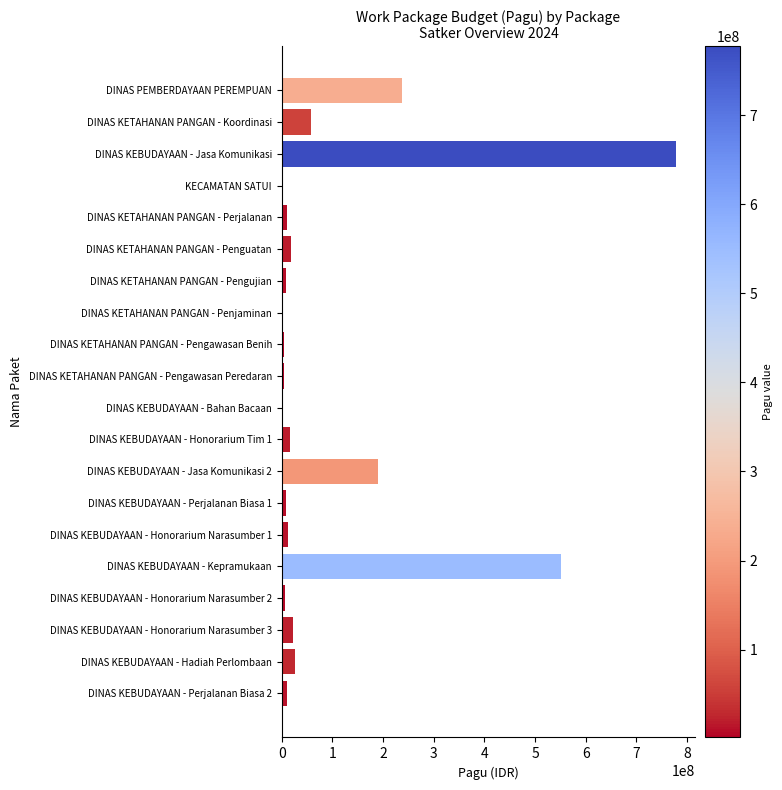

Between DINAS KEBUDAYAAN - Honorarium Narasumber 3 and DINAS PEMBERDAYAAN PEREMPUAN, which is larger?

DINAS PEMBERDAYAAN PEREMPUAN